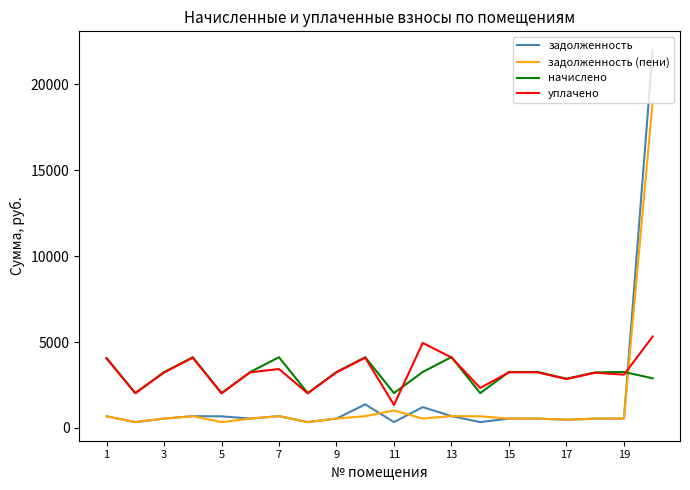

What is the greatest value displayed?

21999.5